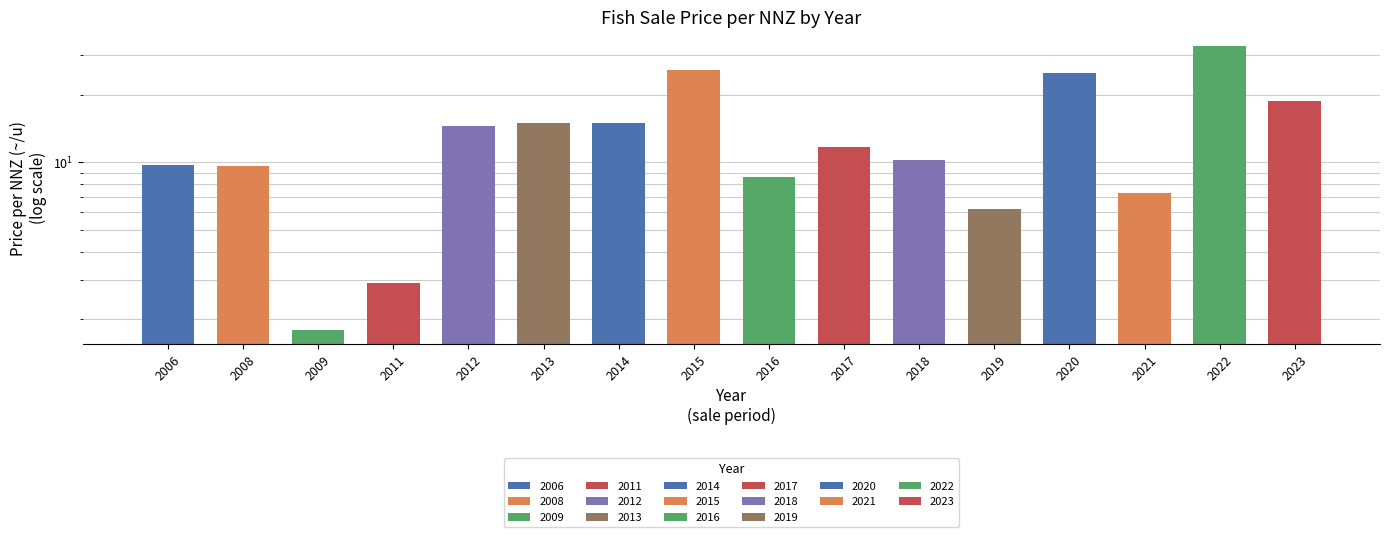

Does the chart contain any negative values?

No